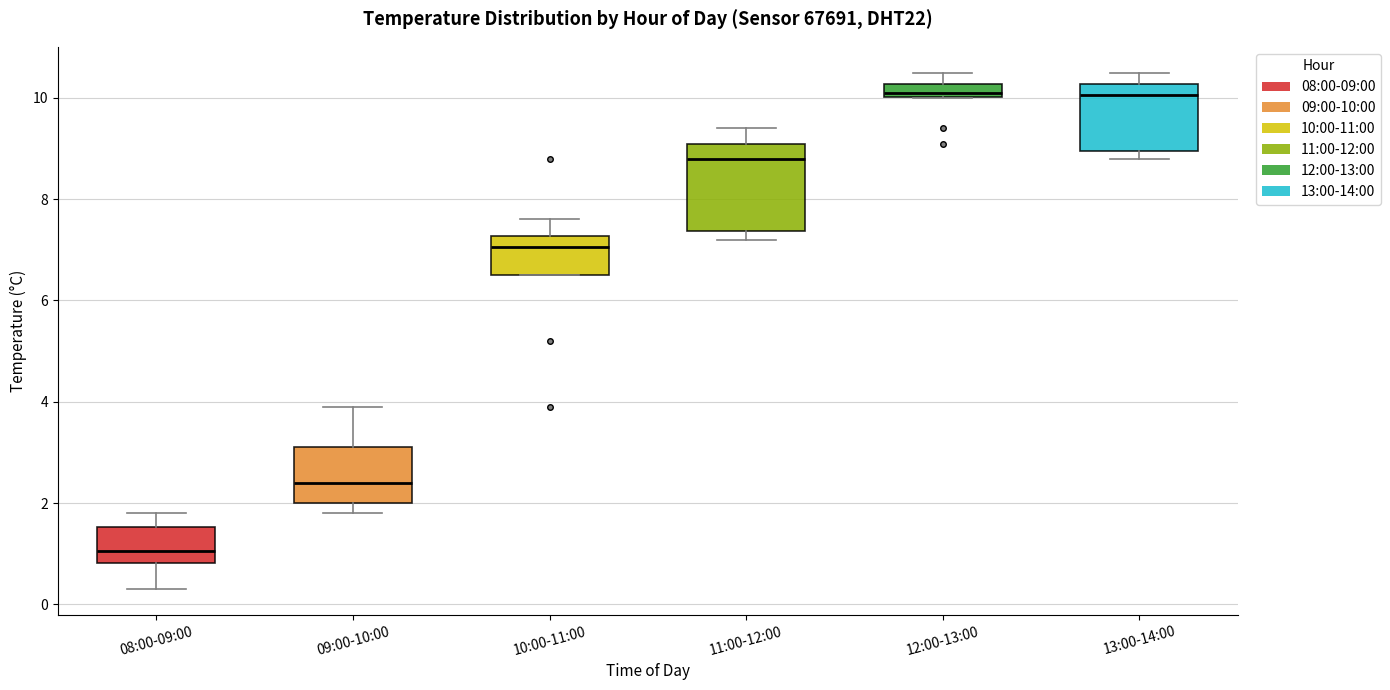

Comparing the boxes themselves (not the whiskers), which one is the tallest?

11:00-12:00